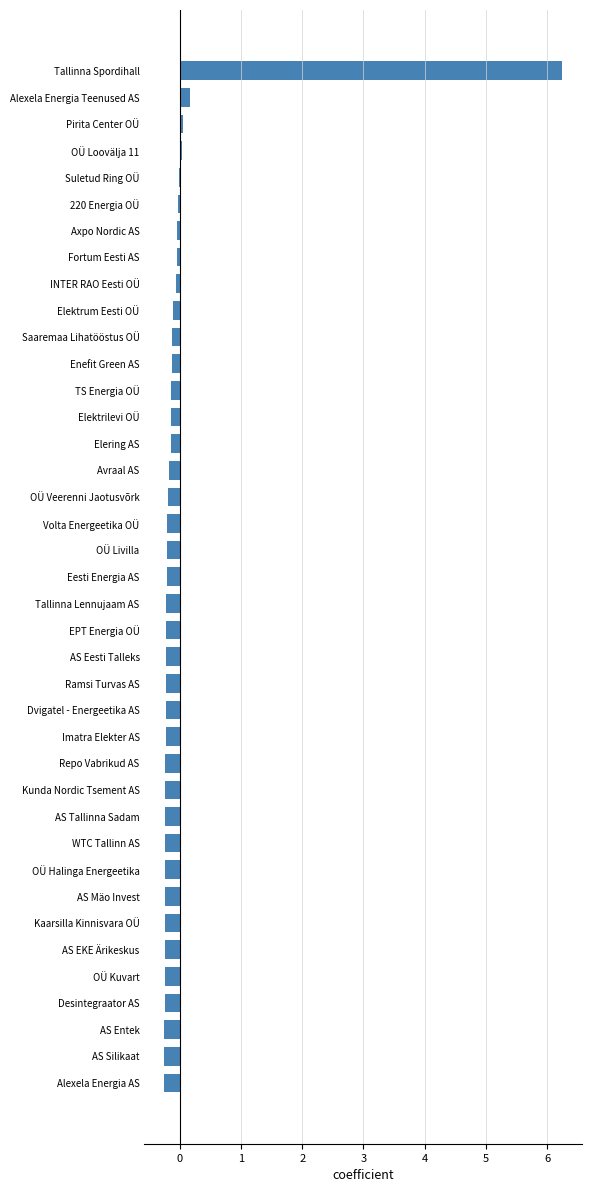

The chart shows a value of -0.2 at Dvigatel - Energeetika AS. True or false?

True